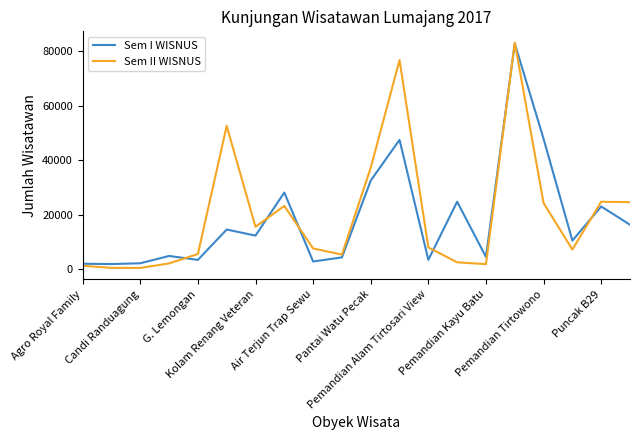

Which series has the largest range (max minus min)?

Sem II WISNUS